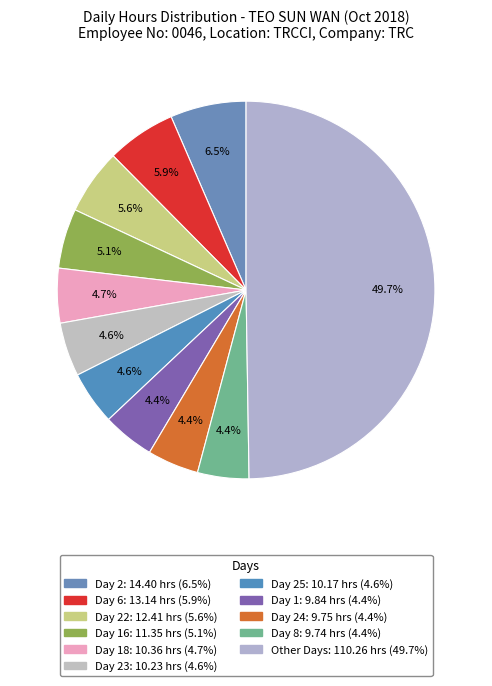

How many segments does this pie chart have?

11